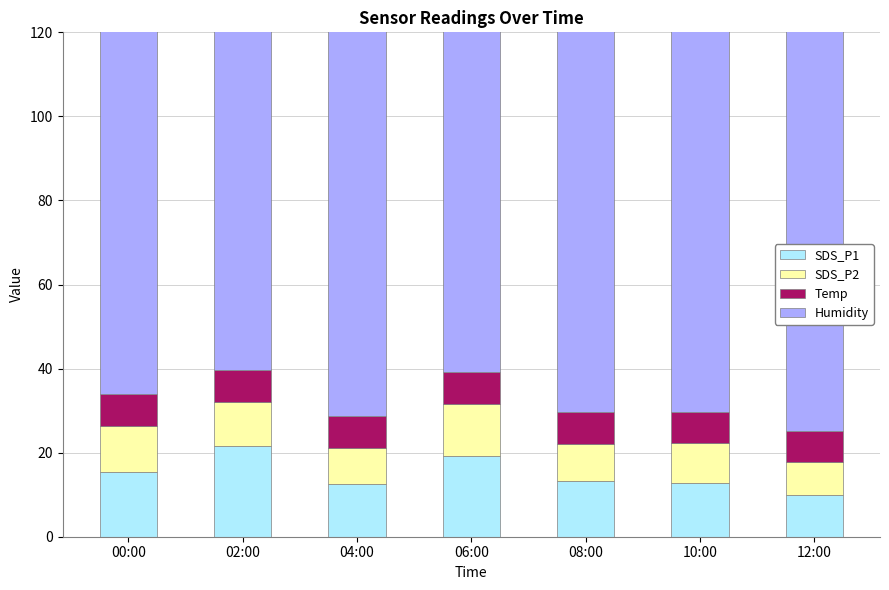

The value of SDS_P1 at 00:00 is 25.2. True or false?

False